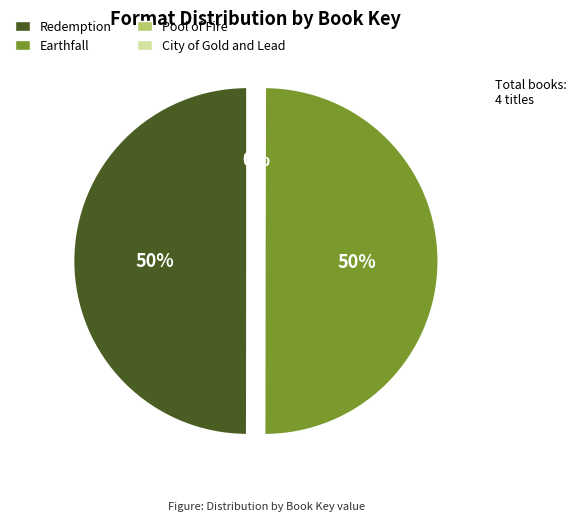

Is it true that Redemption is 42% of the pie?

False